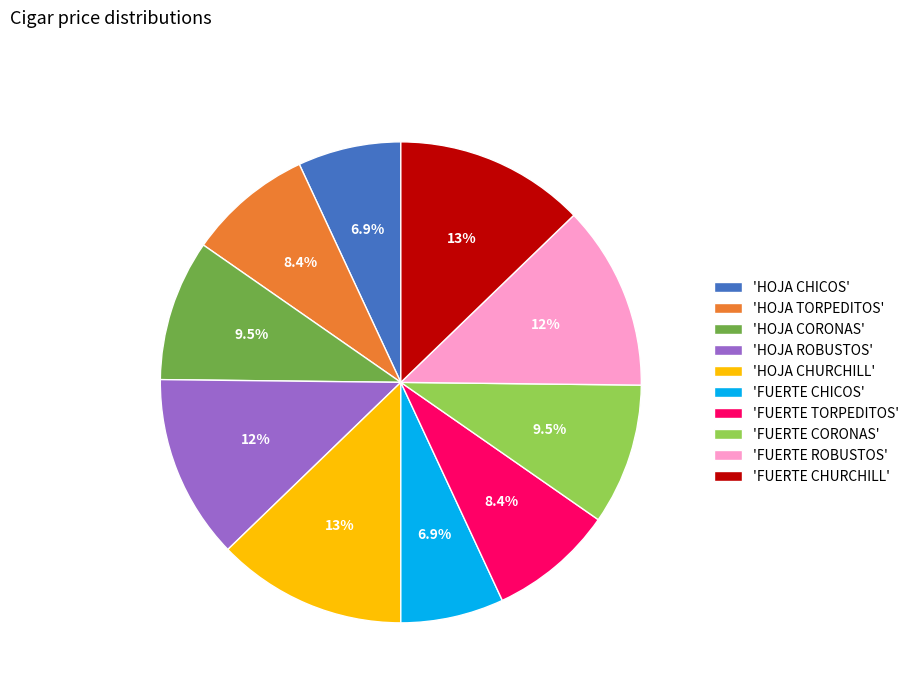

Combined, do 'HOJA CORONAS' and 'FUERTE ROBUSTOS' account for over 50%?

No